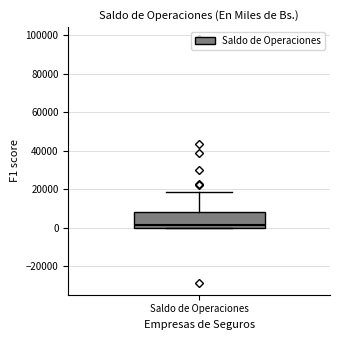

Where does the median line of the box for Saldo de Operaciones sit on the y-axis? The values are not printed on the chart, so give them approximately, as read against the axis.

2000